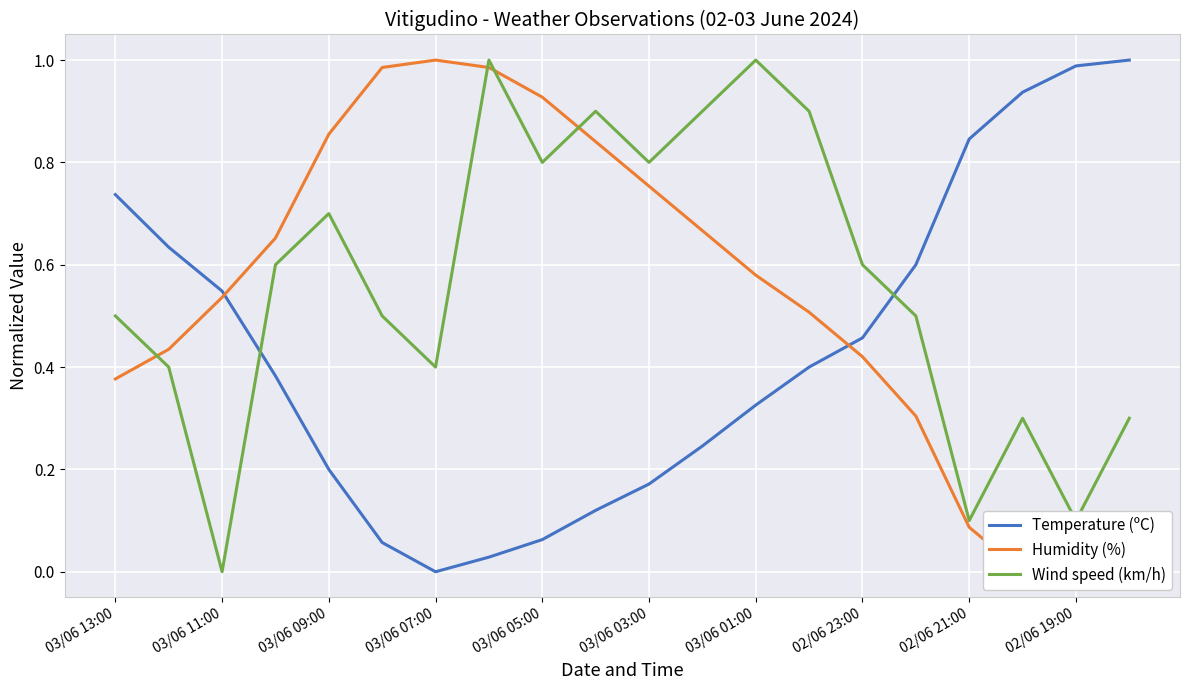

True or false: Temperature (ºC) has a value of 0.6 at 02/06 19:00.

False